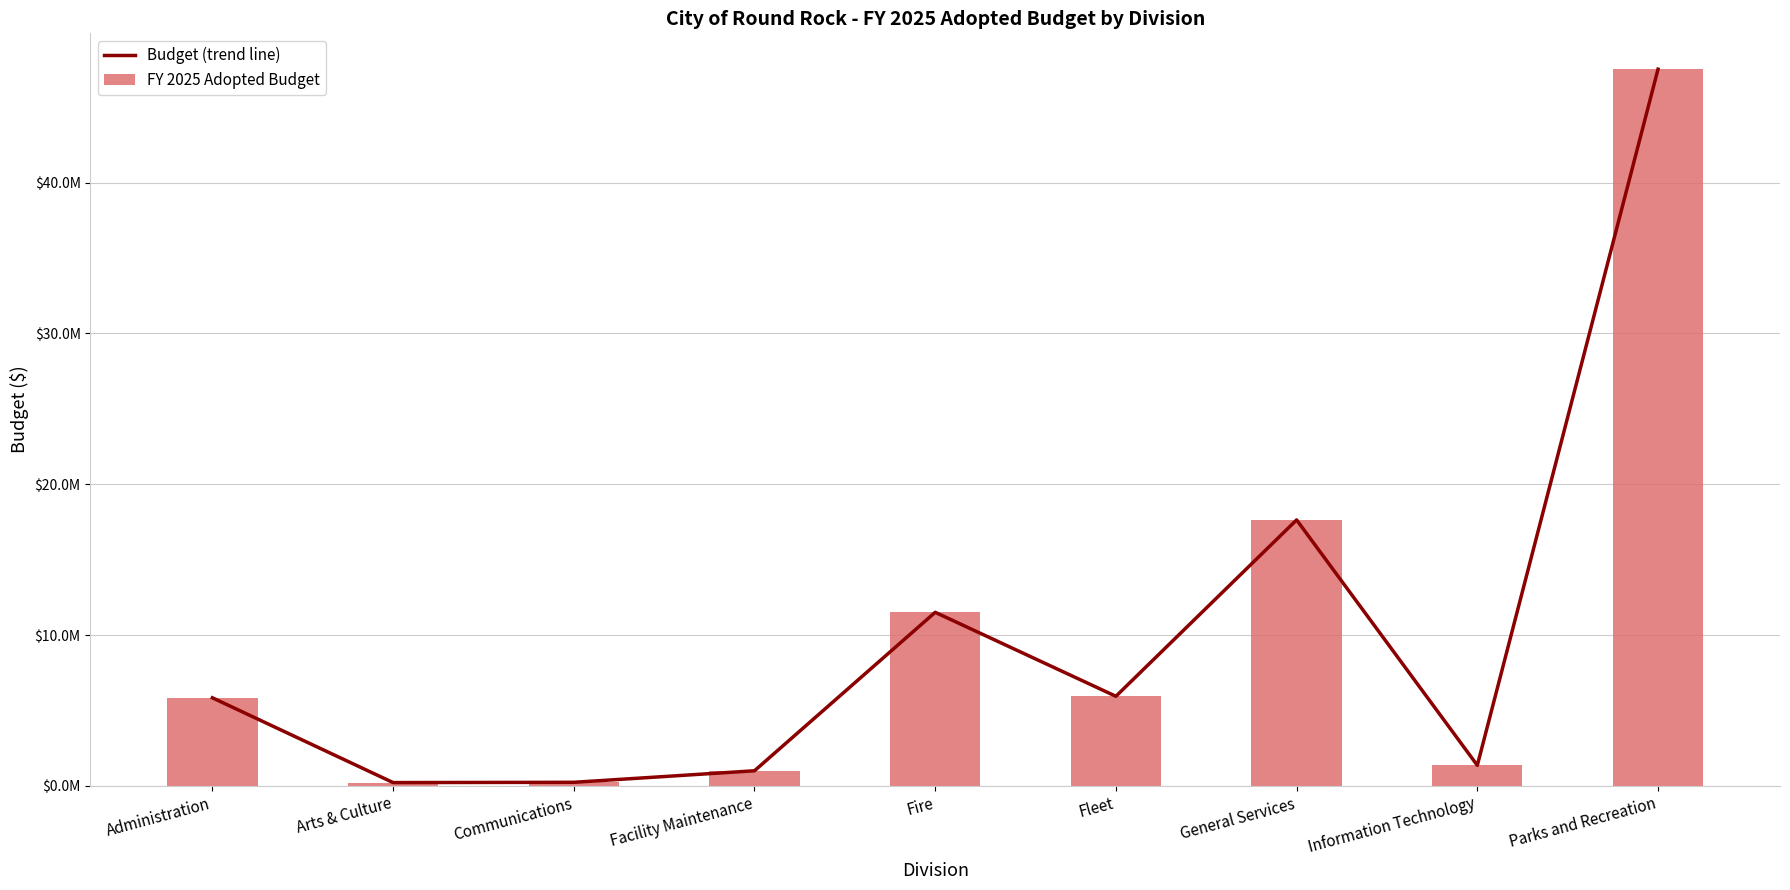

What is the difference between the maximum and second lowest values in the Budget (trend line) series?

47295300